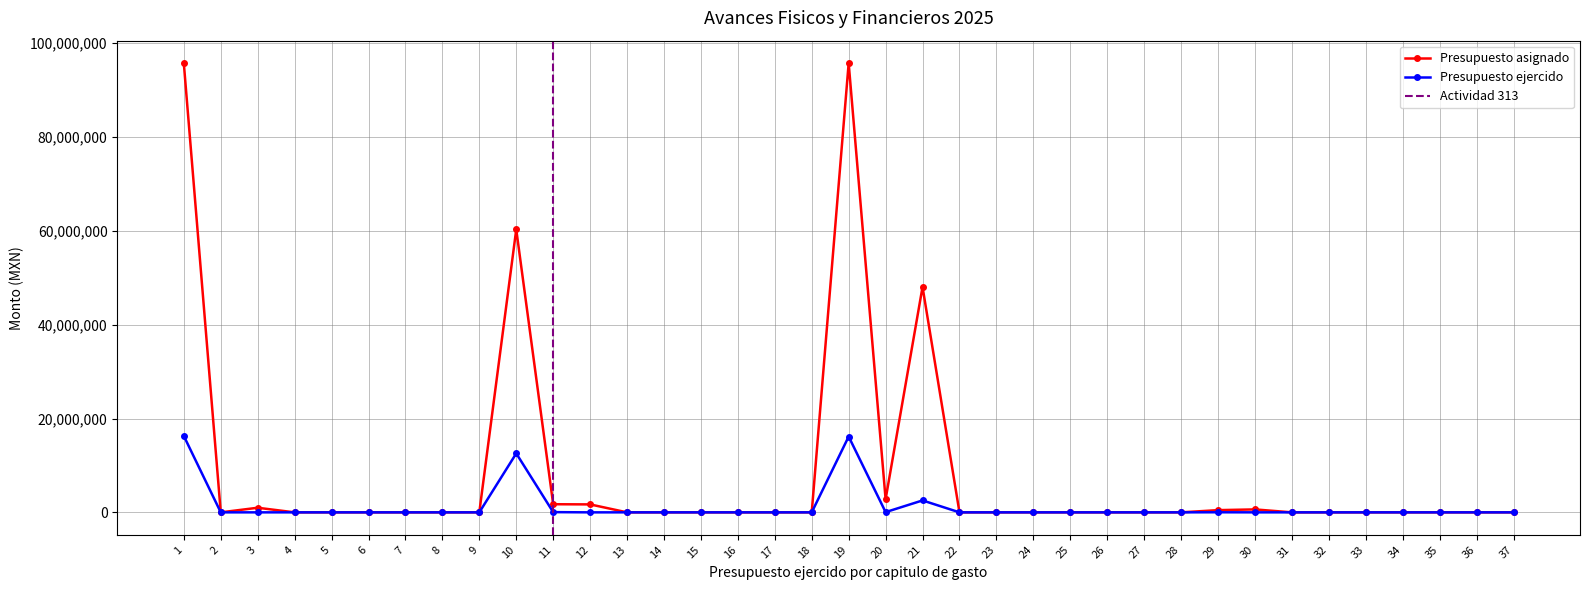

How many positive values does the Presupuesto asignado series have?

10